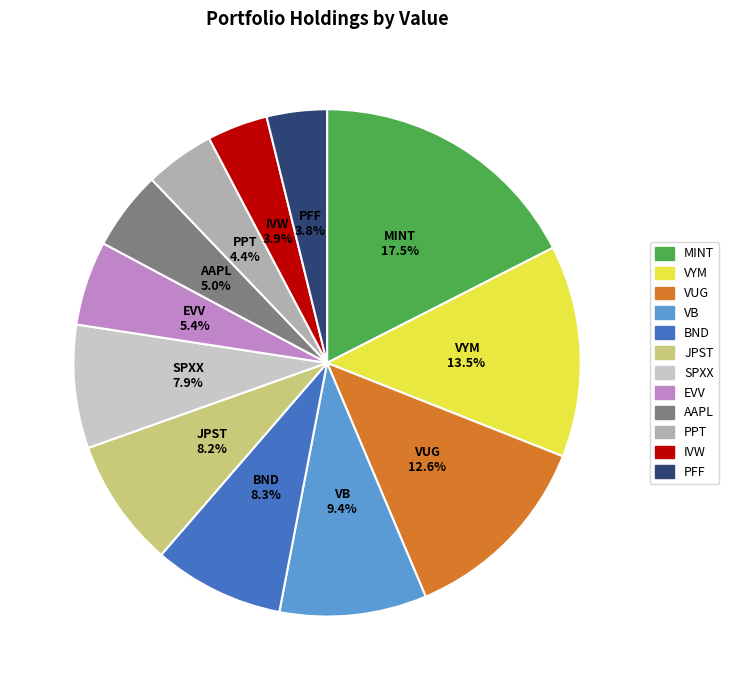

Is the sum of JPST and VB greater than half?

No